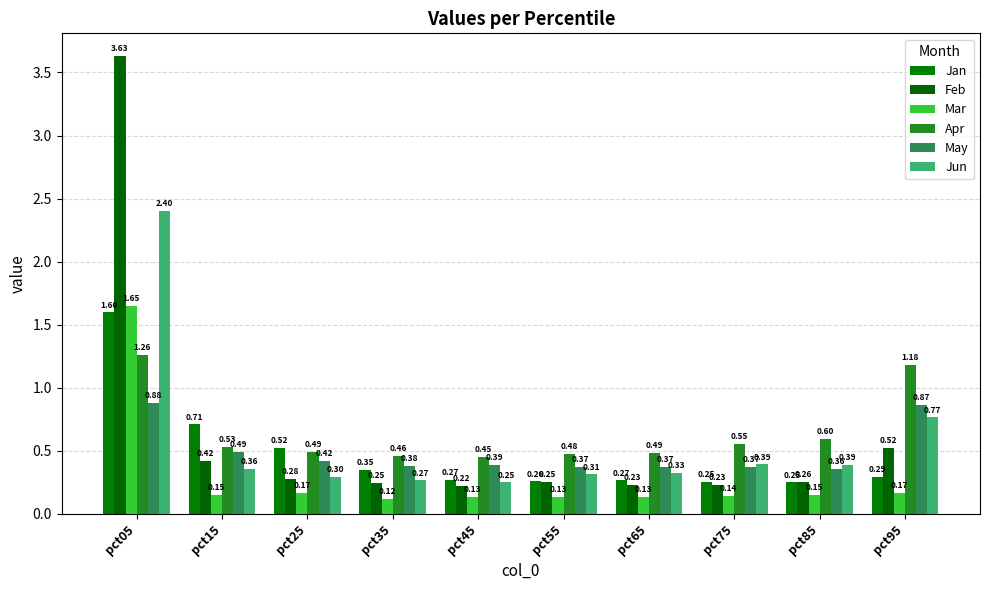

How many categories are shown in the chart?

10